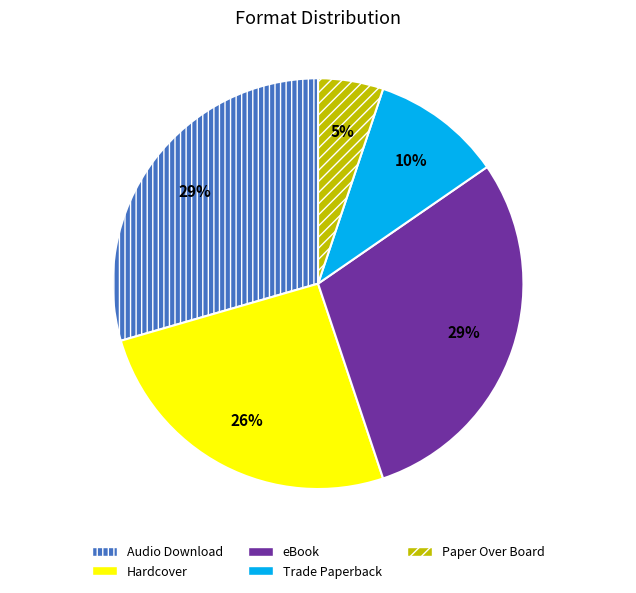

How many slices are in this pie chart?

5